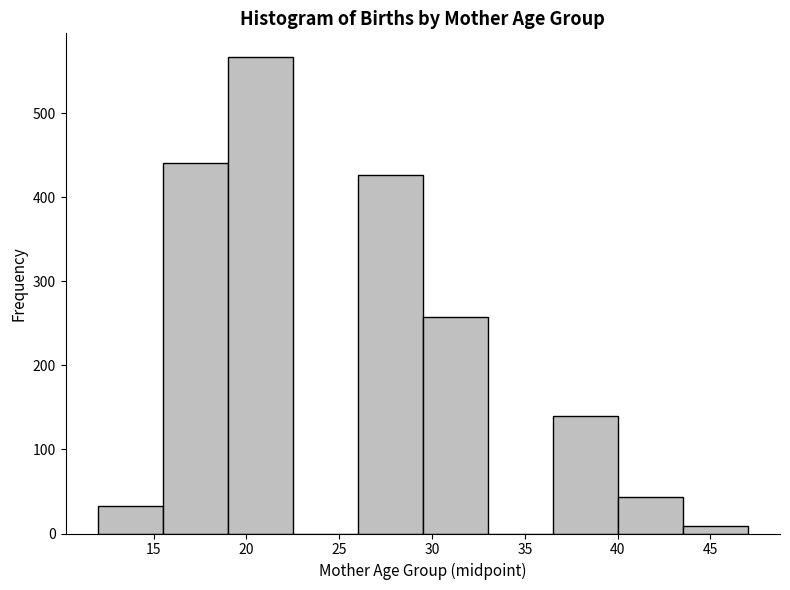

Reading left to right, transcribe this chart: for each bar, give the range it covers on the x-axis and its height. The values are not printed on the chart, so give them approximately, as read against the axis.

12.0 to 15.5: 30
15.5 to 19.0: 440
19.0 to 22.5: 570
22.5 to 26.0: 0
26.0 to 29.5: 430
29.5 to 33.0: 260
33.0 to 36.5: 0
36.5 to 40.0: 140
40.0 to 43.5: 40
43.5 to 47.0: under 10